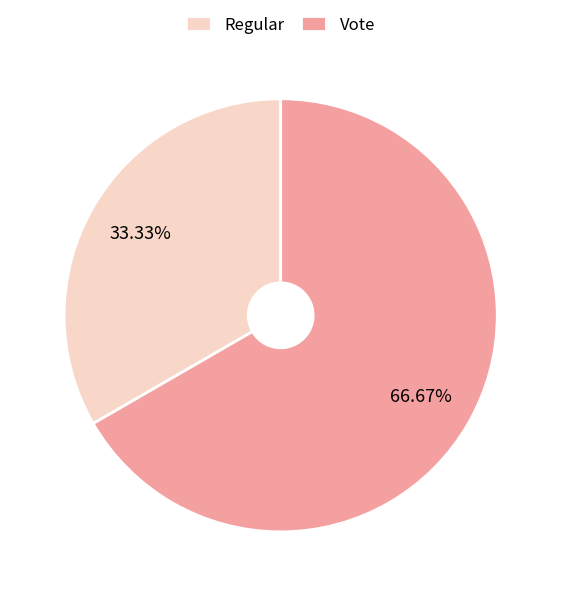

Is the sum of Vote and Regular greater than half?

Yes